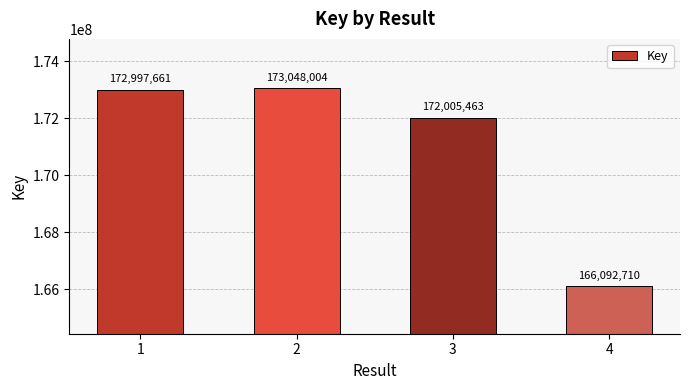

What is the value of the 4th bar from the left?

166092710